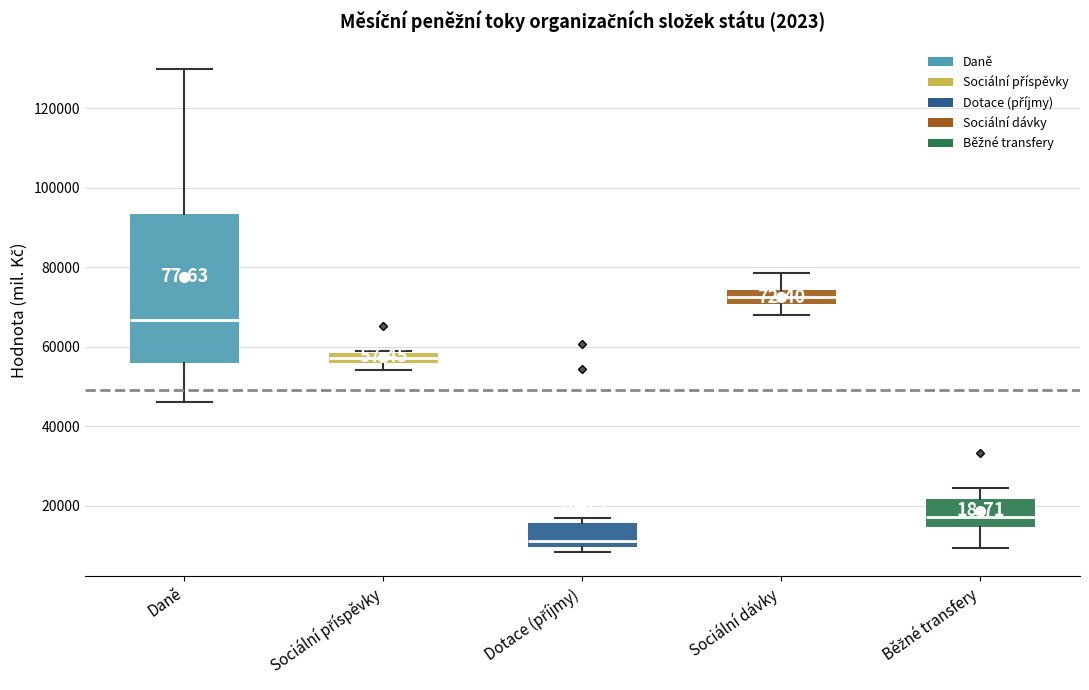

Where does the median line of the box for Běžné transfery sit on the y-axis? The values are not printed on the chart, so give them approximately, as read against the axis.

18000